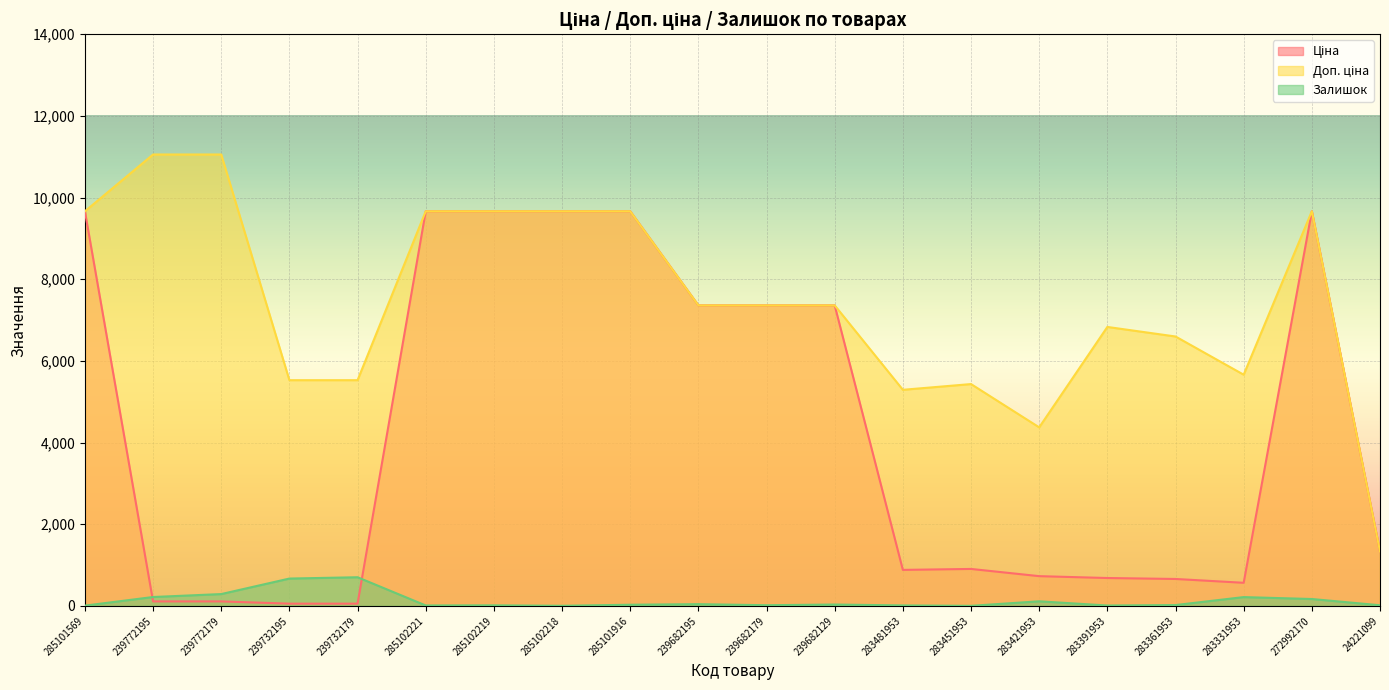

Is it true that Залишок equals 483.1 at 239772179?

False